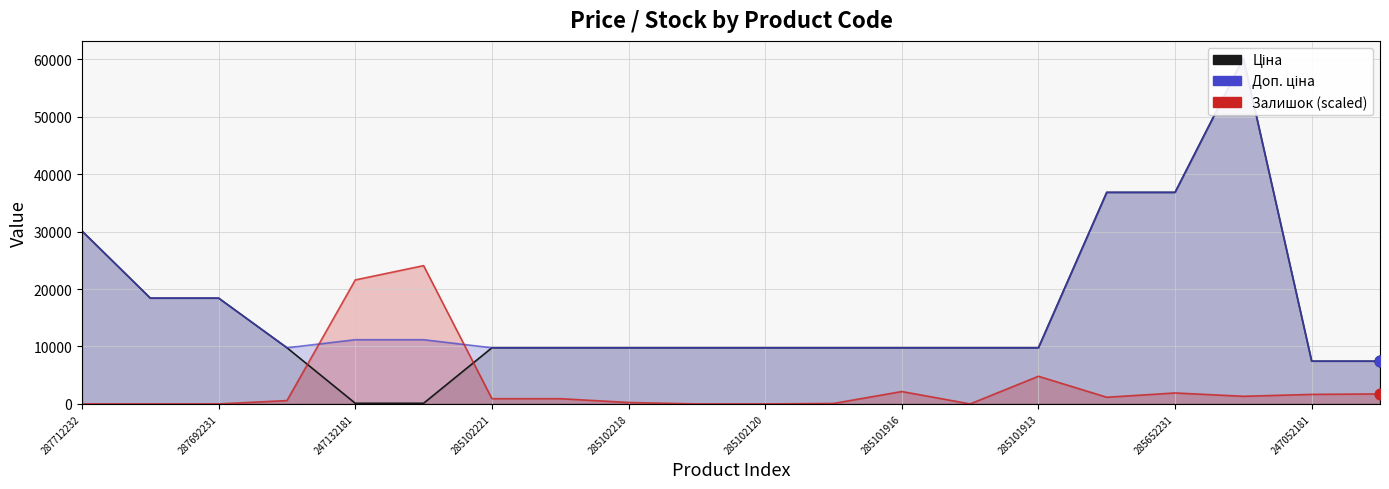

Is the value of Ціна at 247132180 greater than the value of Залишок at 285101916?

No